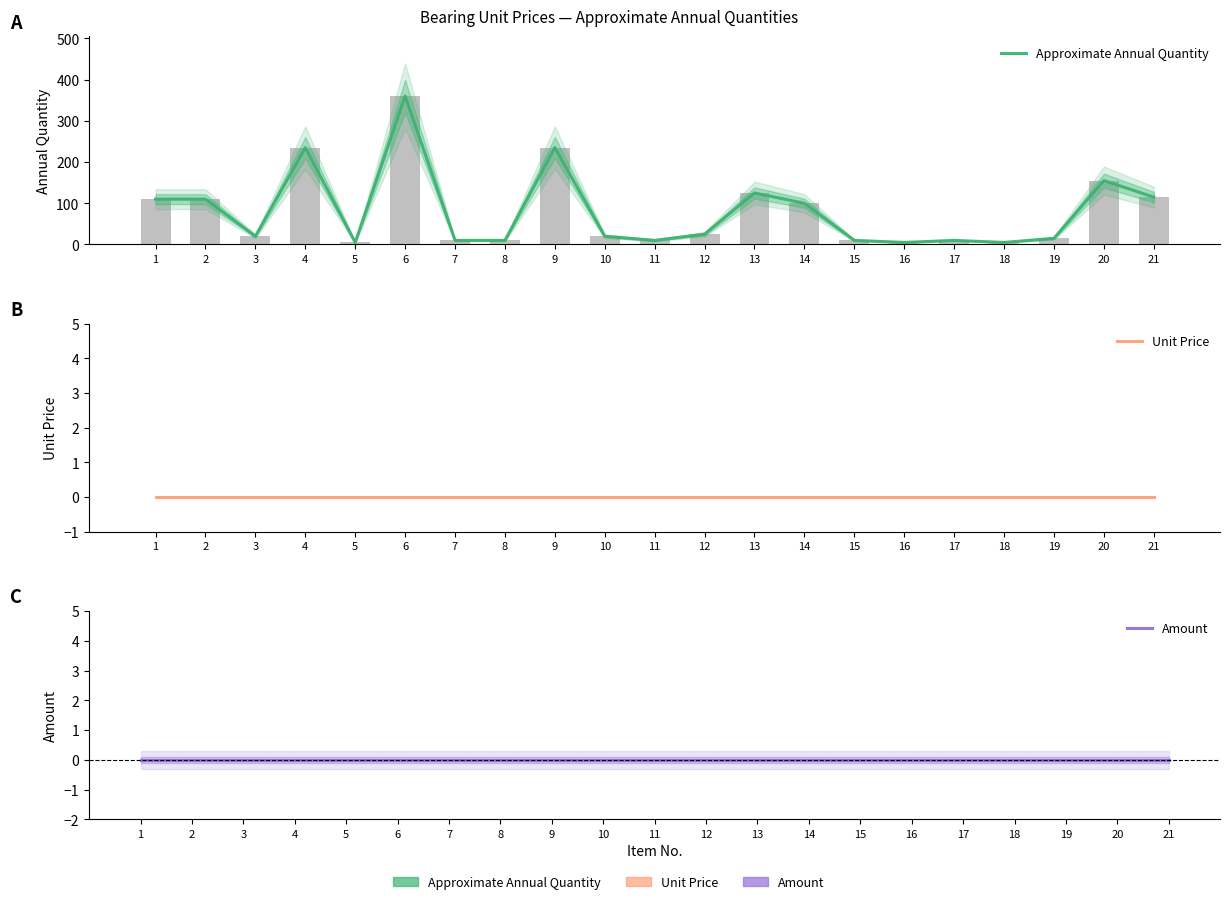

What is the value of the Approximate Annual Quantity bar at the 3rd from the left?

20